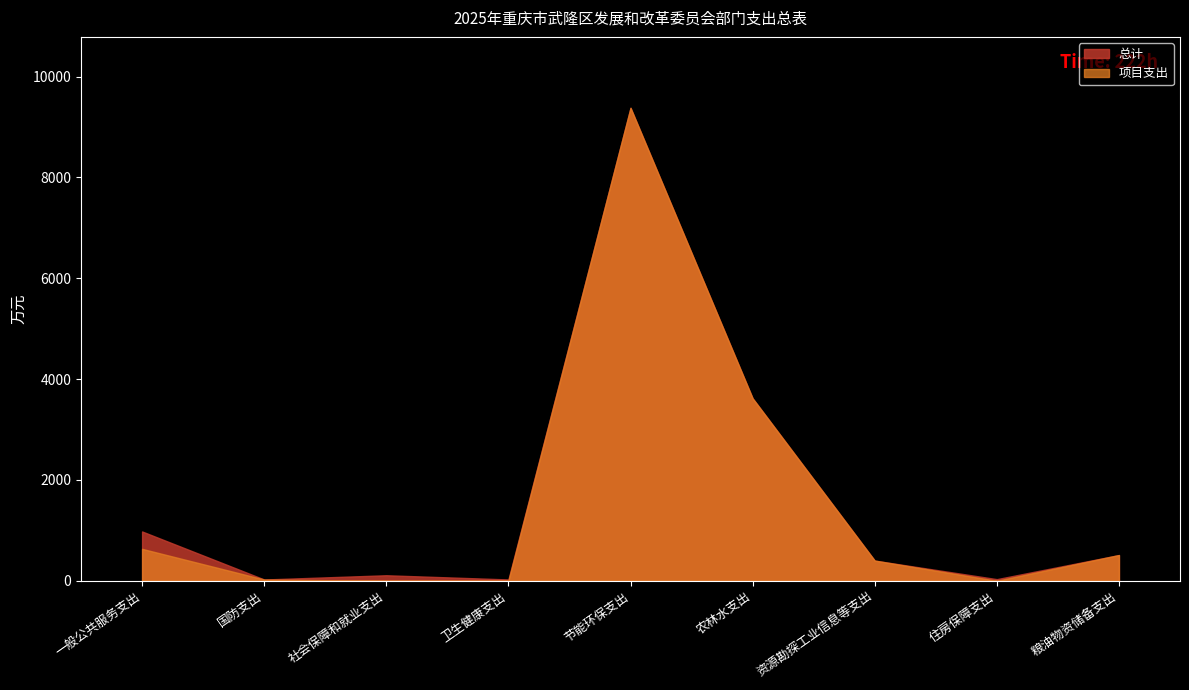

Rank the categories by 总计 value from highest to lowest.

节能环保支出, 农林水支出, 一般公共服务支出, 粮油物资储备支出, 资源勘探工业信息等支出, 社会保障和就业支出, 住房保障支出, 卫生健康支出, 国防支出